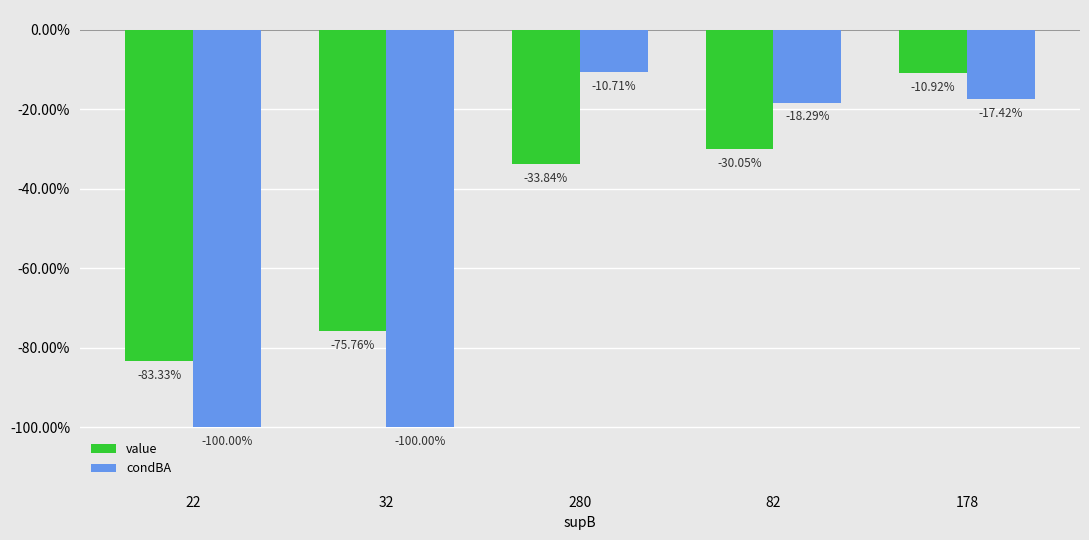

Reading left to right, extract all data points from this chart.

value: -0.8	-0.8	-0.3	-0.3	-0.1
condBA: -1.0	-1.0	-0.1	-0.2	-0.2